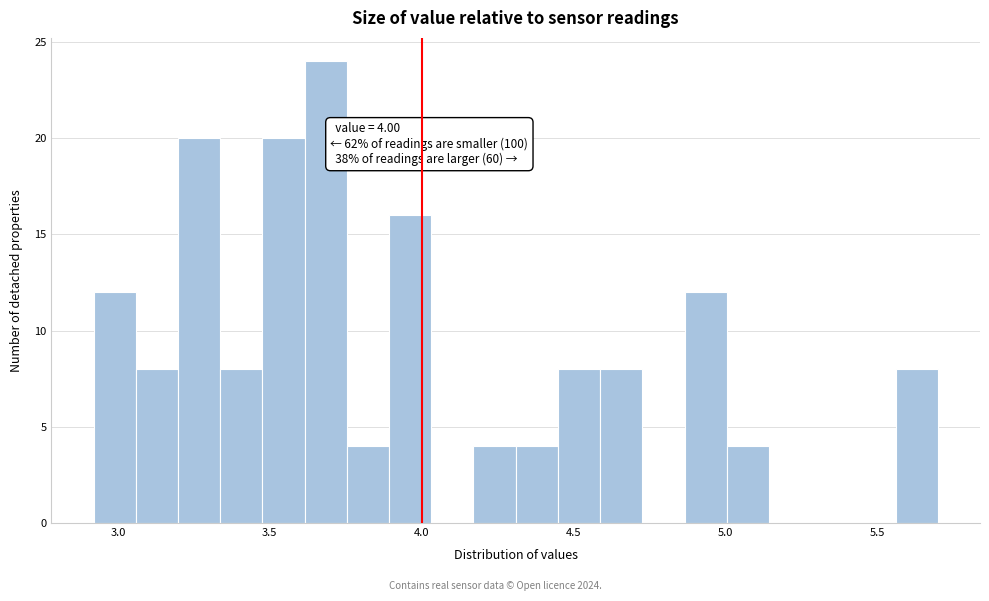

Read against the x-axis, roughly where is the centre of the tallest bar?

3.70